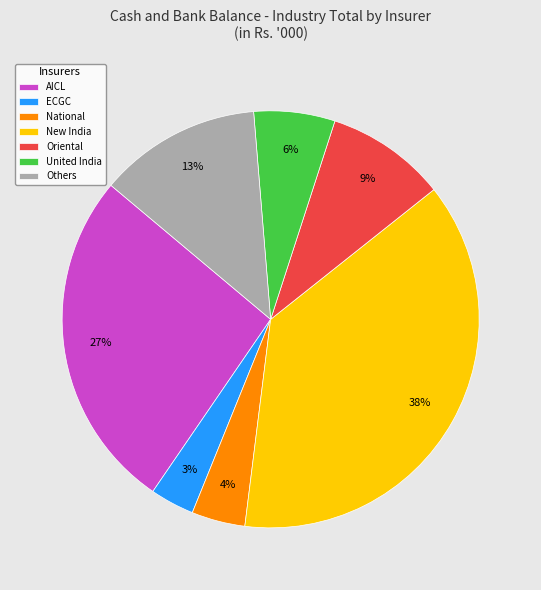

Is there any slice that represents more than half of the pie?

No